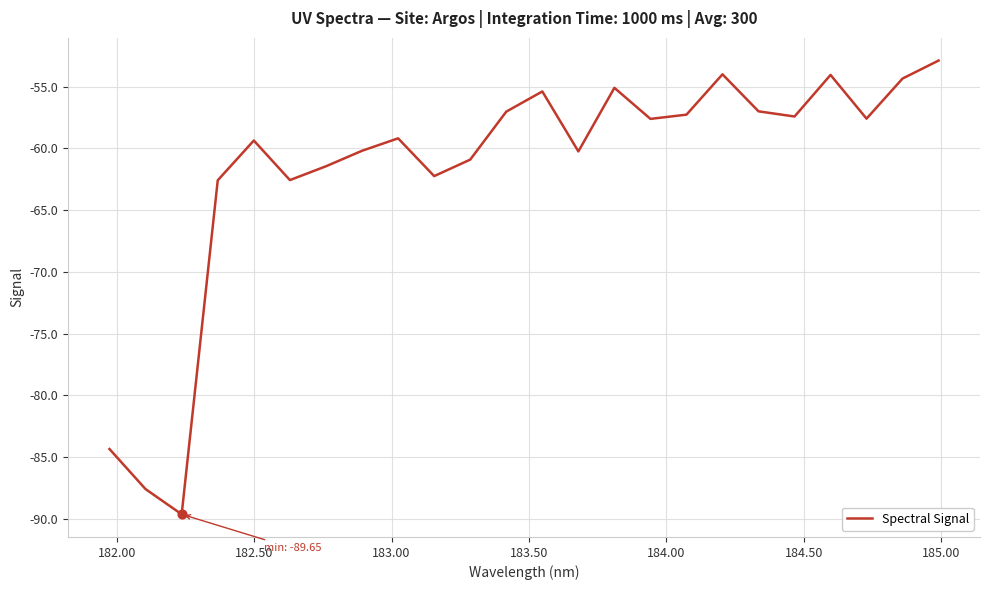

What is the difference between the maximum and minimum values?

36.8